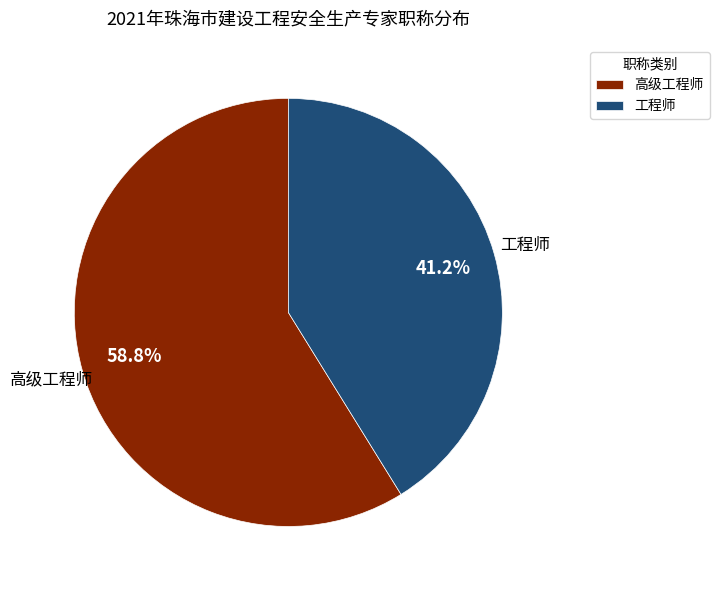

To the nearest percent, what portion does 工程师 represent?

41%